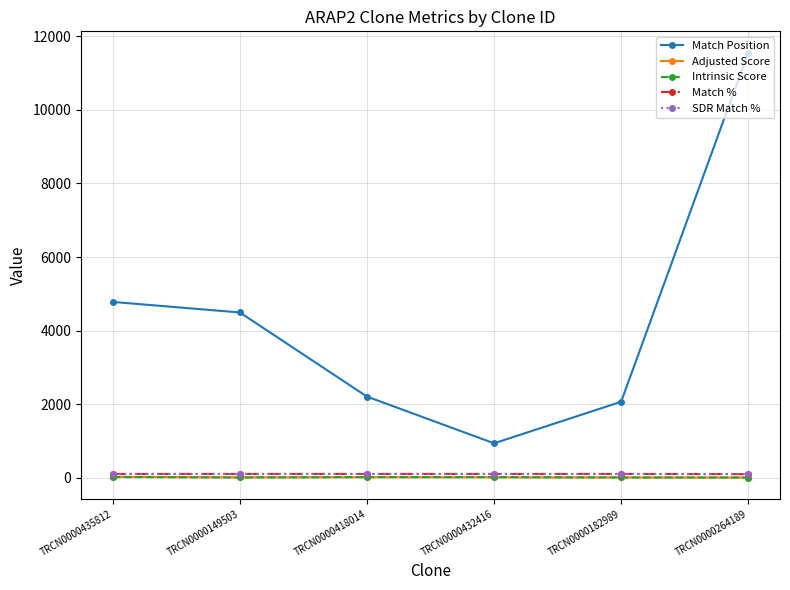

What is the difference between the Match Position values at TRCN0000435812 and TRCN0000418014?

2575.0